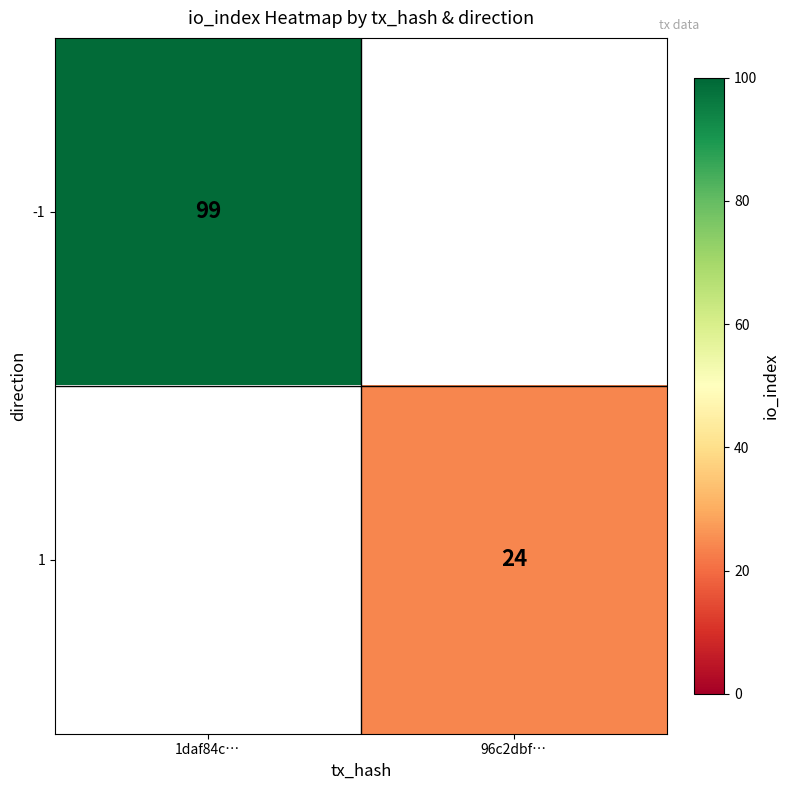

Is it true that -1 equals 99 at 1daf84c…?

True